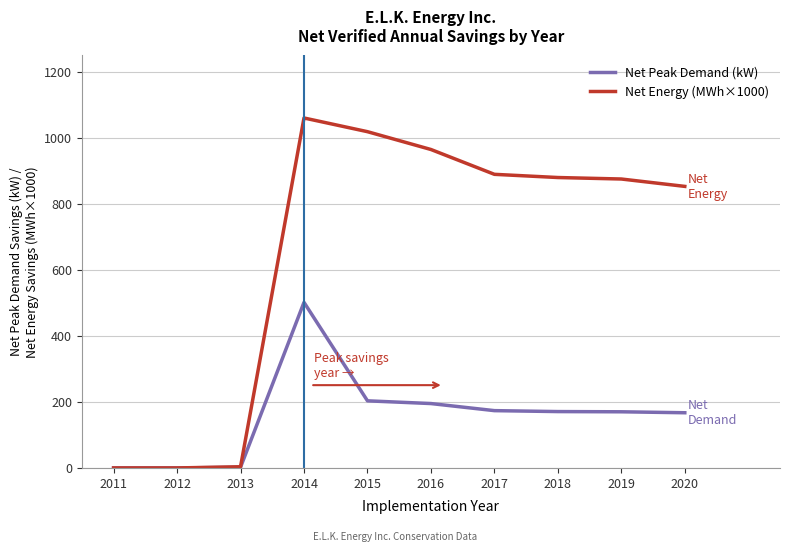

Is it true that Net Peak Demand (kW) equals 170.1 at 2019?

True